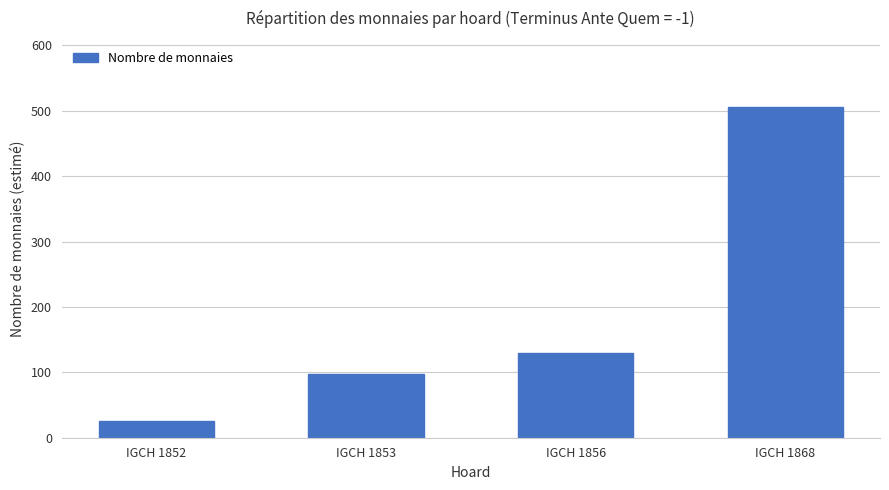

Reading left to right, list all the values displayed in this chart.

IGCH 1852=25	IGCH 1853=97	IGCH 1856=130	IGCH 1868=506